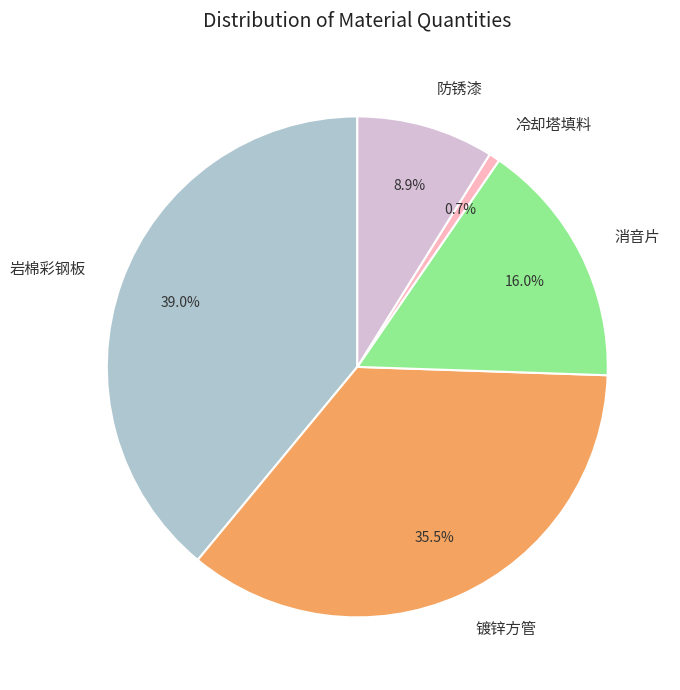

Between 镀锌方管 and 冷却塔填料, which is larger?

镀锌方管